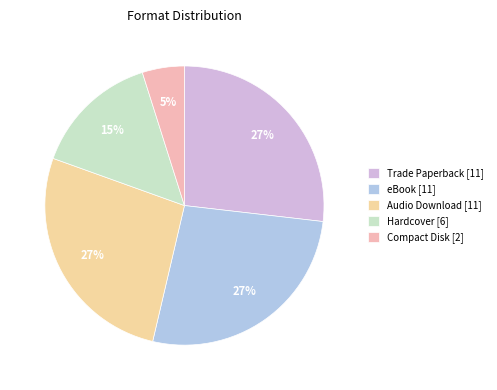

What is the smallest slice in the pie chart?

Compact Disk